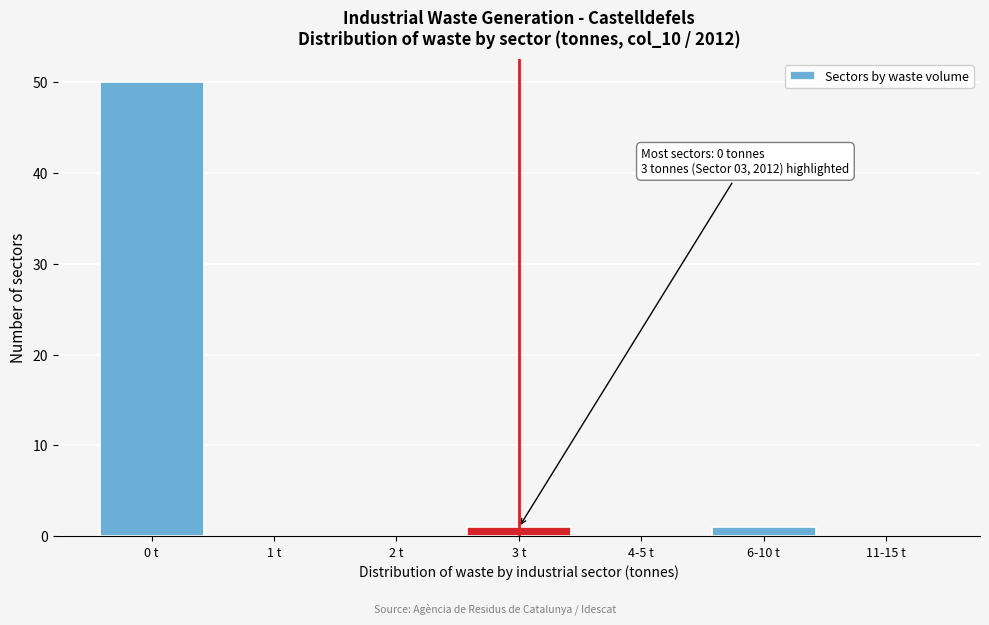

Reading right to left, list all the values displayed in this chart.

11-15 t=0	6-10 t=1	4-5 t=0	3 t=1	2 t=0	1 t=0	0 t=50